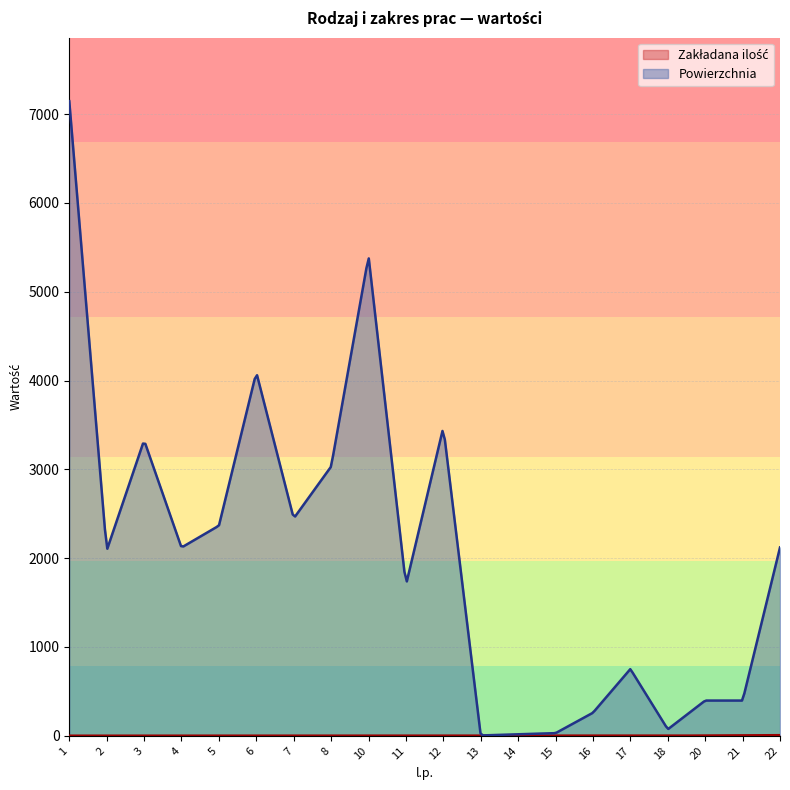

Which series has the largest total across all categories?

Powierzchnia